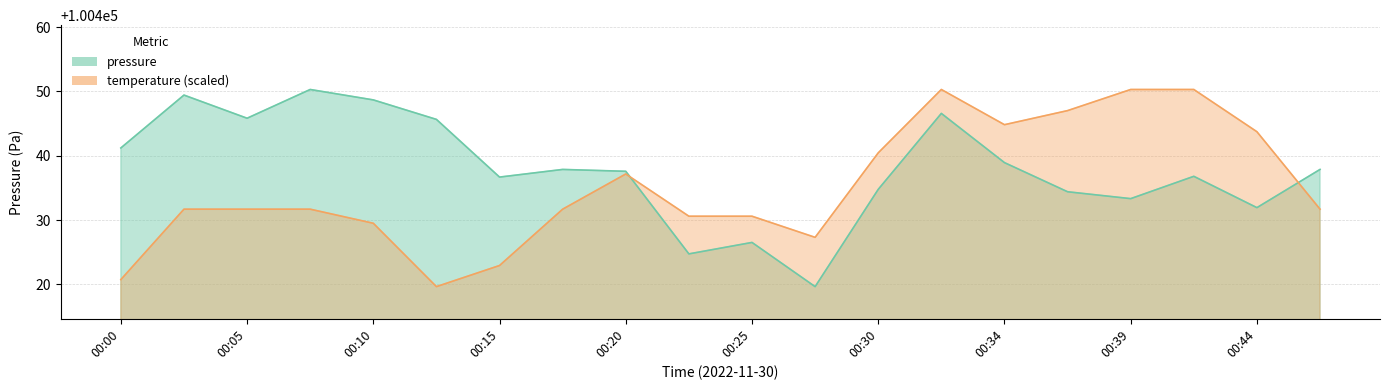

Reading left to right, extract all data points from this chart.

pressure: 100441.2	100449.4	100445.8	100450.3	100448.7	100445.7	100436.7	100437.9	100437.6	100424.8	100426.5	100419.7	100434.8	100446.6	100438.9	100434.4	100433.3	100436.8	100431.9	100437.9
temperature: 100420.8	100431.7	100431.7	100431.7	100429.5	100419.7	100422.9	100431.7	100437.2	100430.6	100430.6	100427.3	100440.5	100450.3	100444.8	100447.0	100450.3	100450.3	100443.7	100431.7